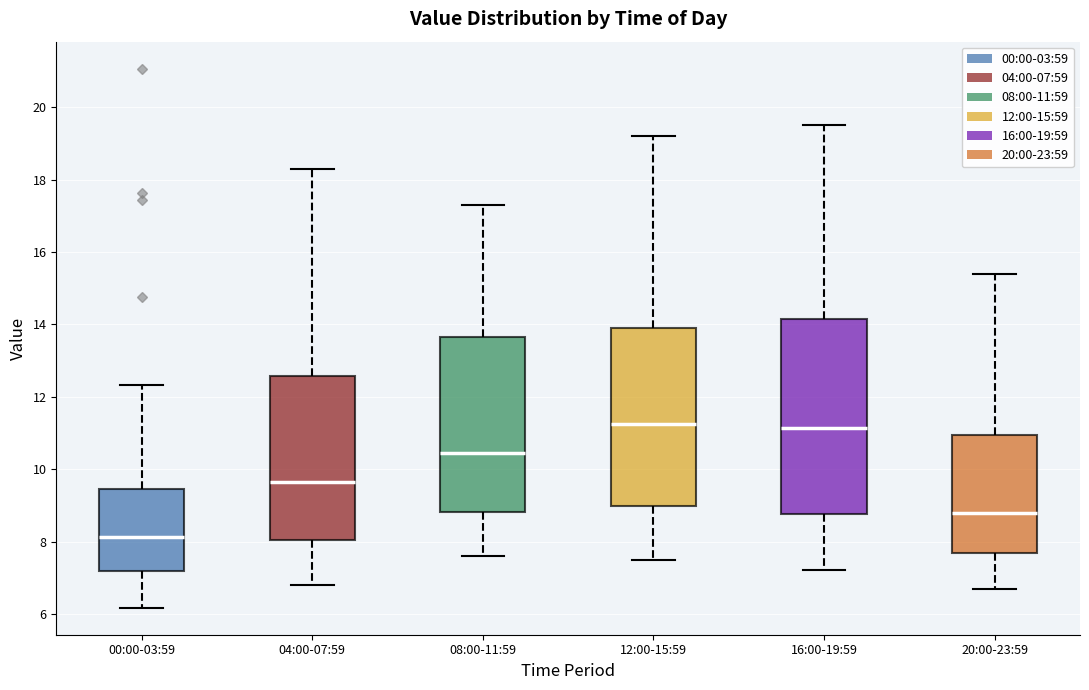

Where does the lower whisker of the box for 20:00-23:59 end on the y-axis? The values are not printed on the chart, so give them approximately, as read against the axis.

6.8